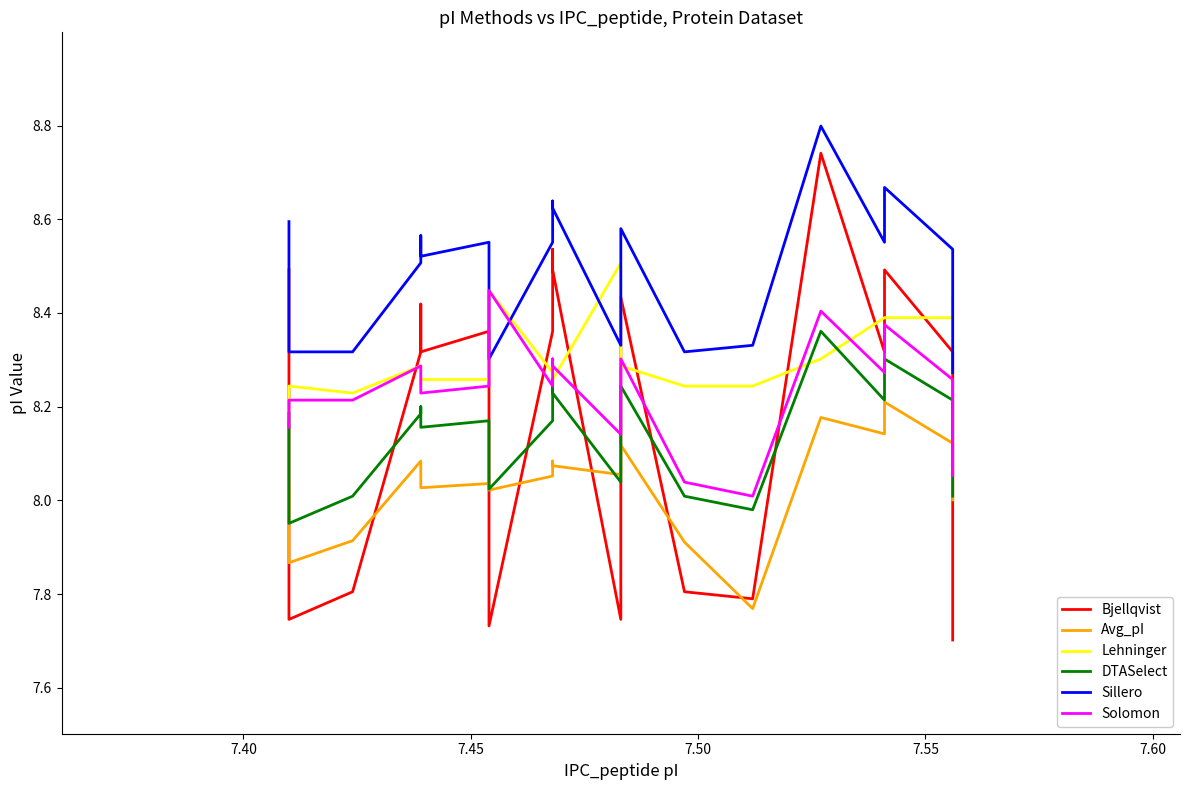

What is the sum of all Lehninger values?

166.1